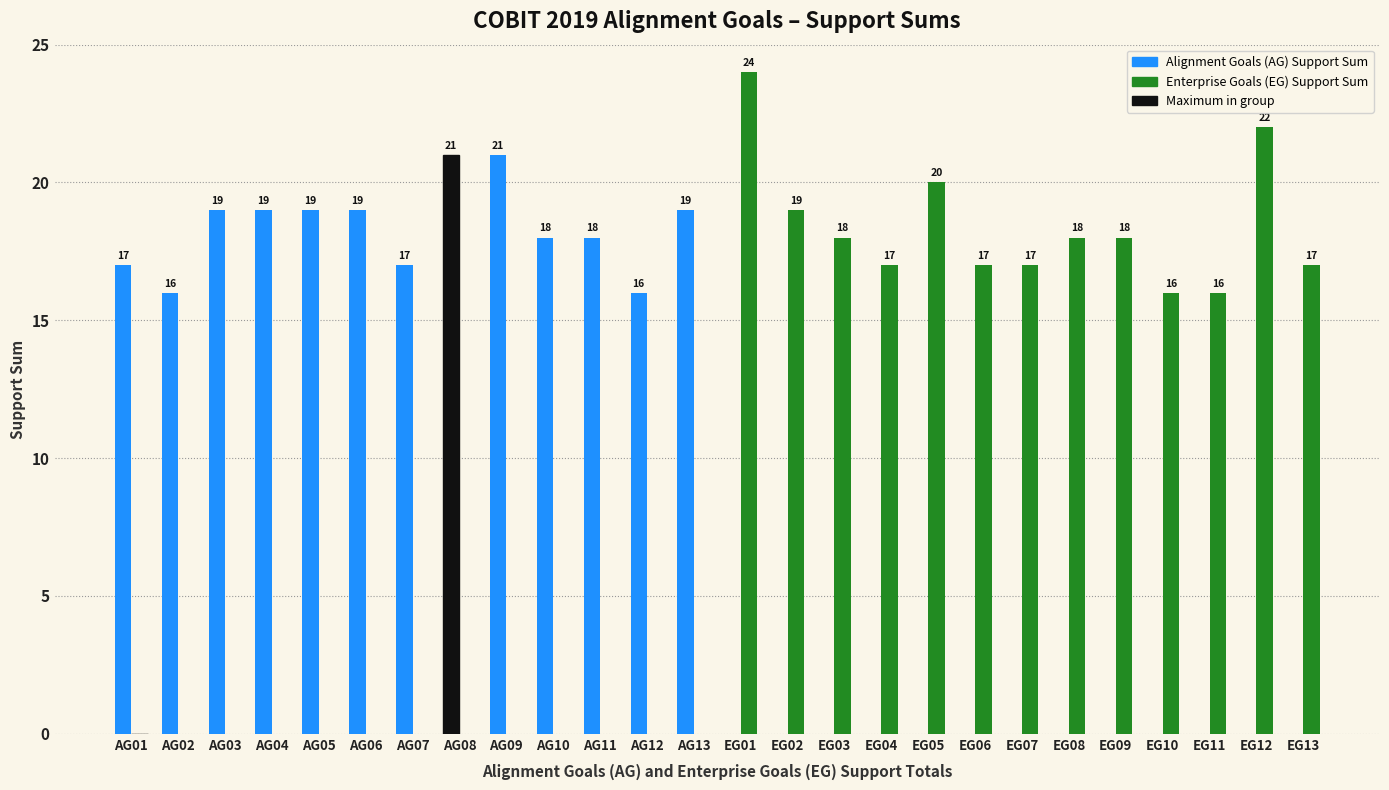

Count the number of categories in the chart.

26